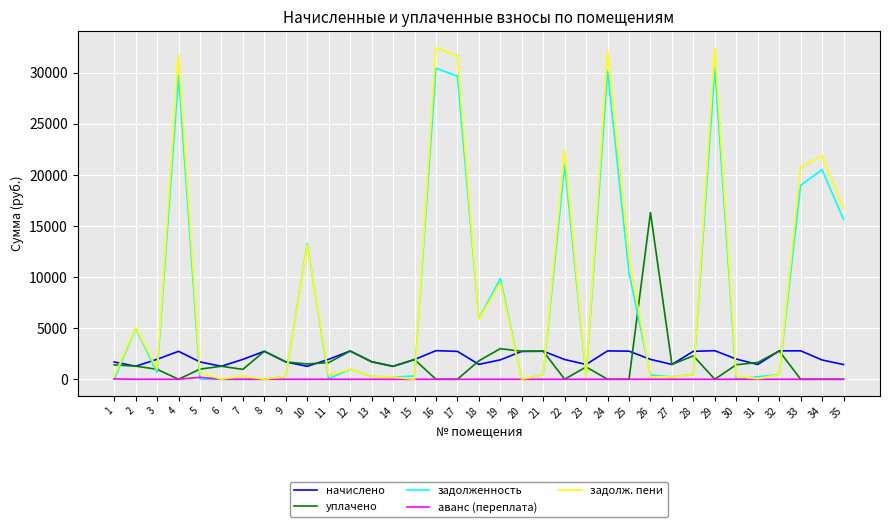

The value of задолженность at 35 is 4584.7. True or false?

False